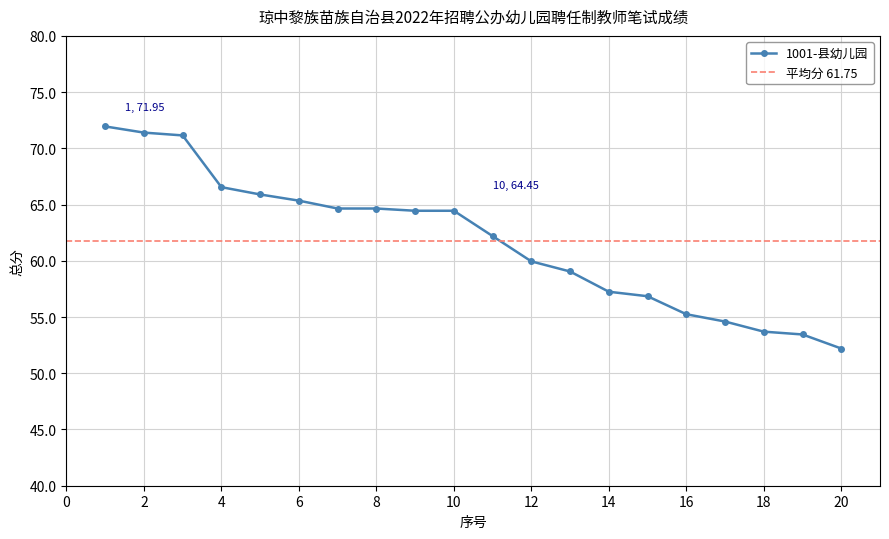

How many lines are shown in the chart?

1